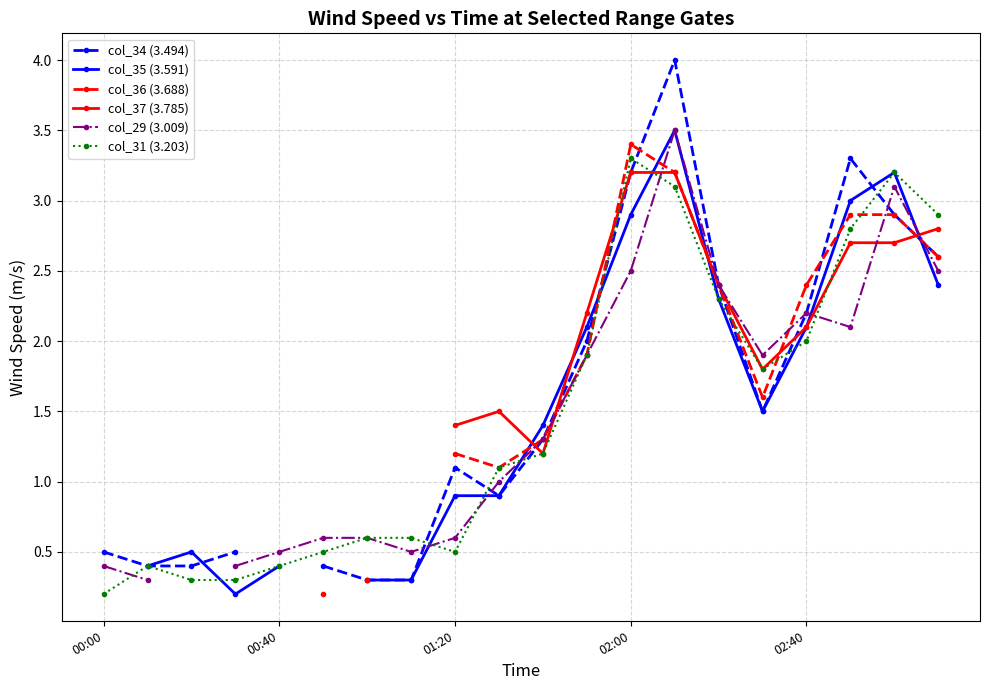

True or false: col_34 (3.494) has more than 1 points higher than both neighbors.

True